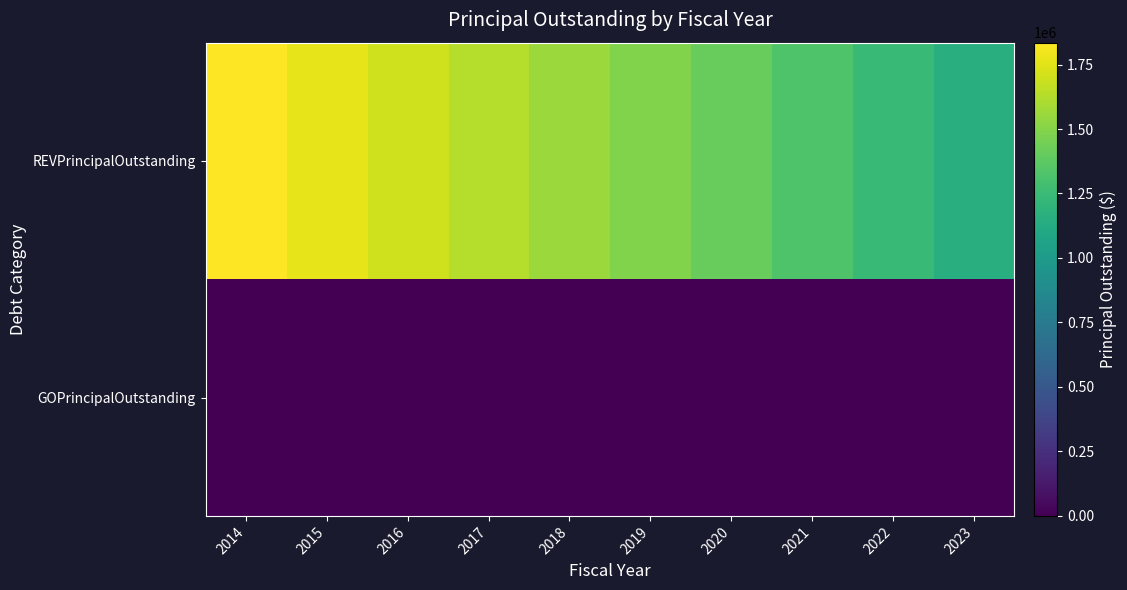

At how many categories does at least one series exceed 558882?

10